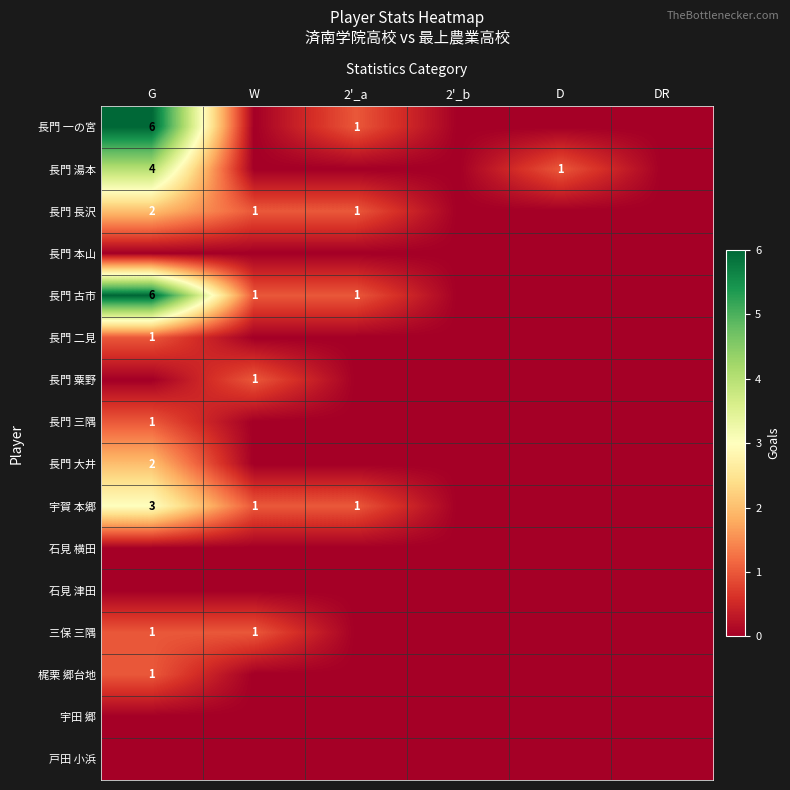

What is the total value across all series at 2'_a?

4